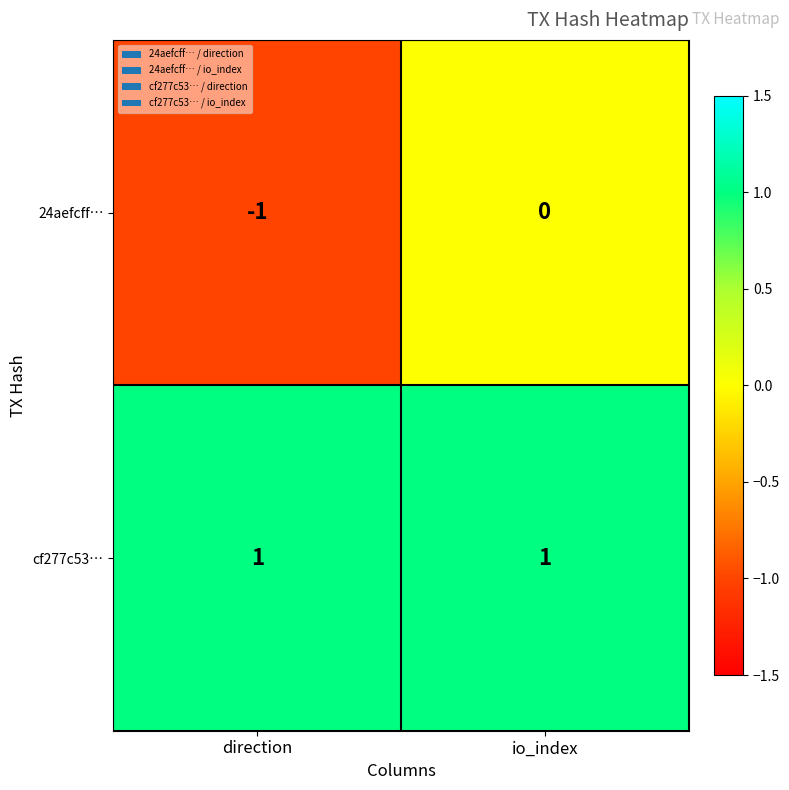

The value of 24aefcff… at direction is -1. True or false?

True